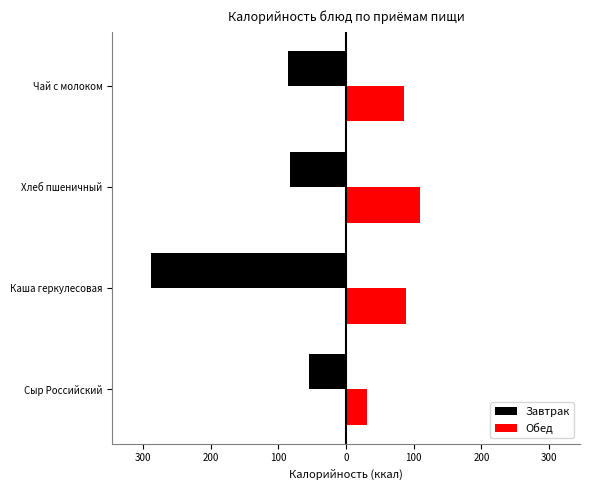

Reading right to left, what are all the values shown in this chart?

Завтрак: -86.0	-82.2	-288.0	-54.6
Обед: 86.0	109.6	88.8	30.9